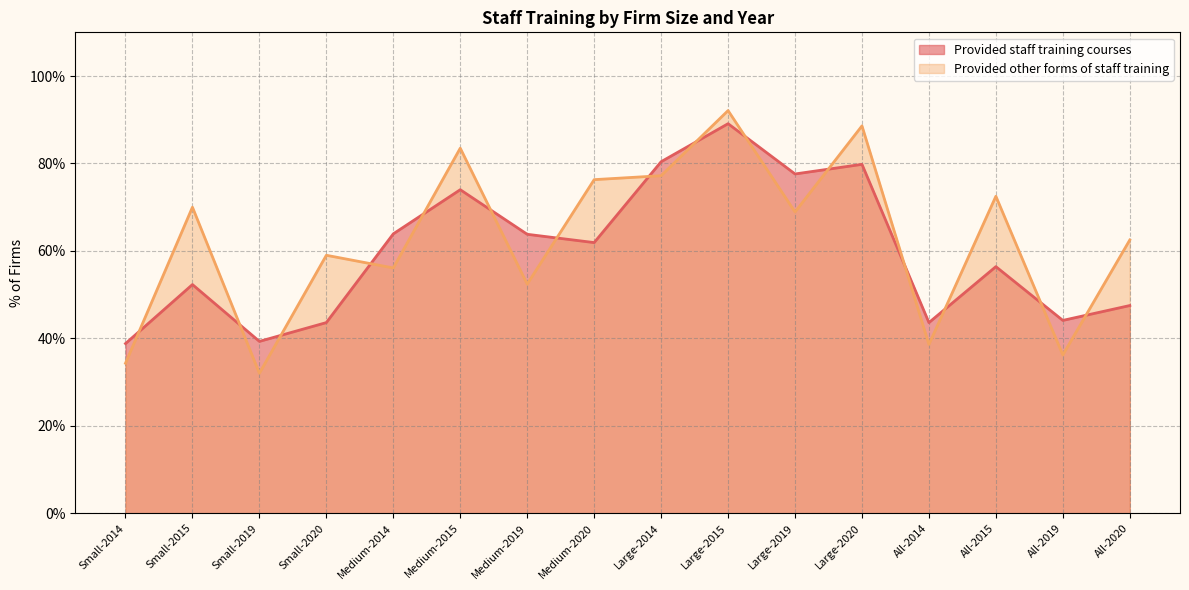

Reading left to right, list all the values displayed in this chart.

Provided staff training courses: 38.8	52.3	39.3	43.6	63.9	74.0	63.8	61.9	80.4	89.1	77.6	79.8	43.6	56.4	44.1	47.5
Provided other forms of staff training: 34.3	70.0	32.0	59.0	56.1	83.5	52.4	76.3	77.2	92.1	68.9	88.6	38.6	72.5	36.2	62.5